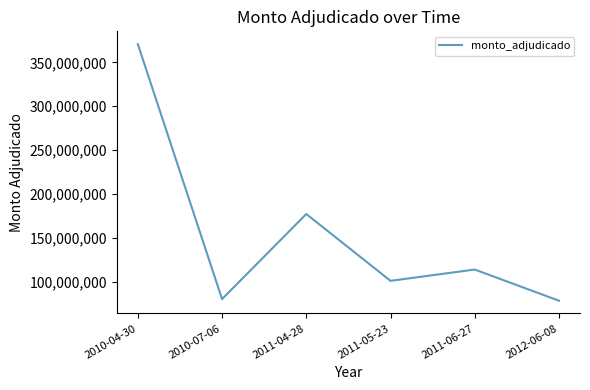

At which category does the chart reach its peak across all series?

2010-04-30